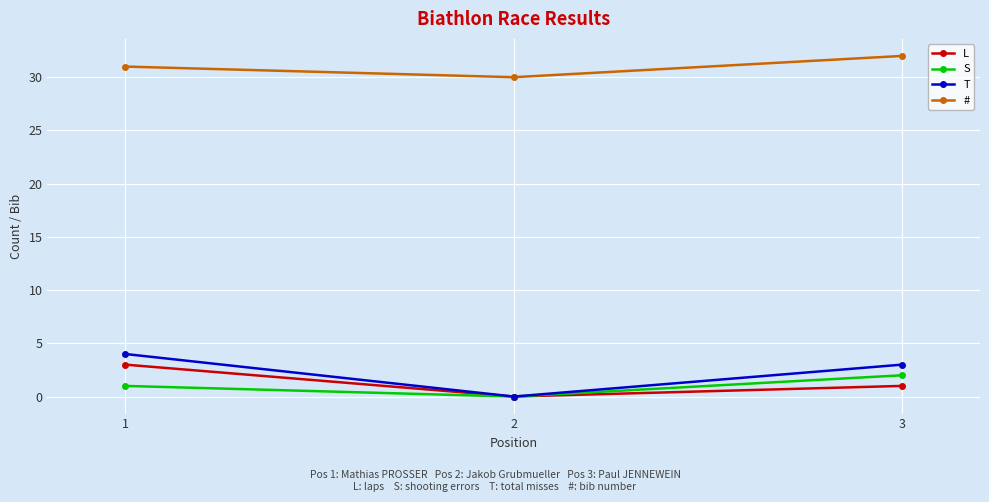

What is the average value of the L series?

1